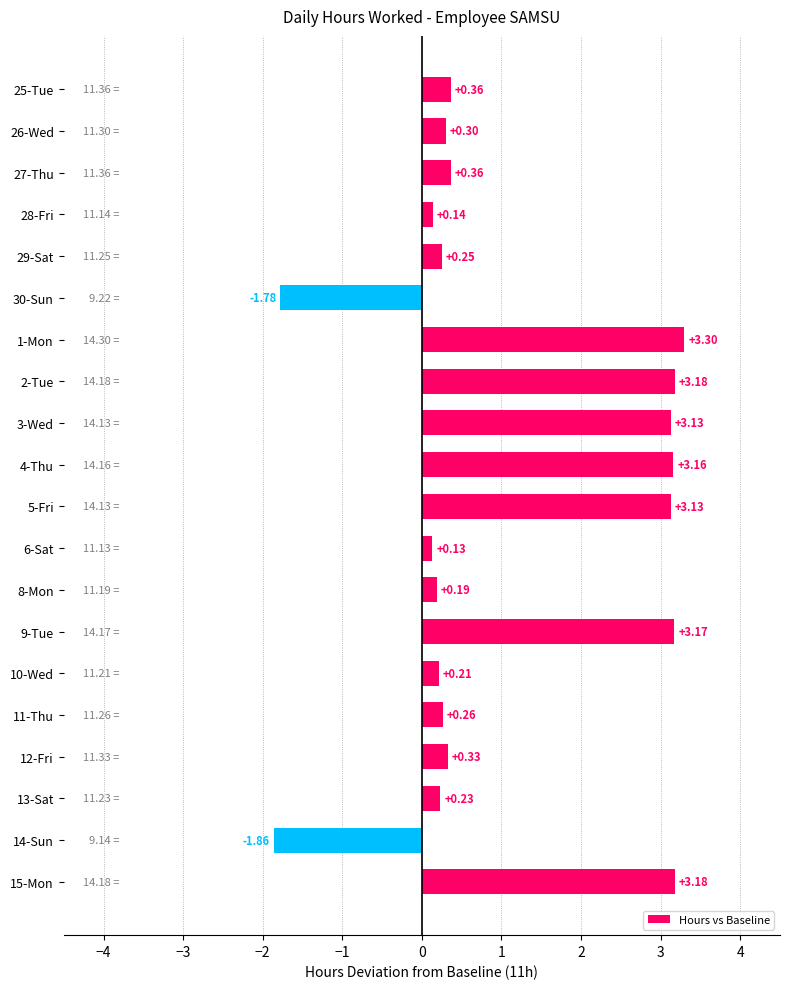

What is the difference between the maximum and minimum values?

5.2